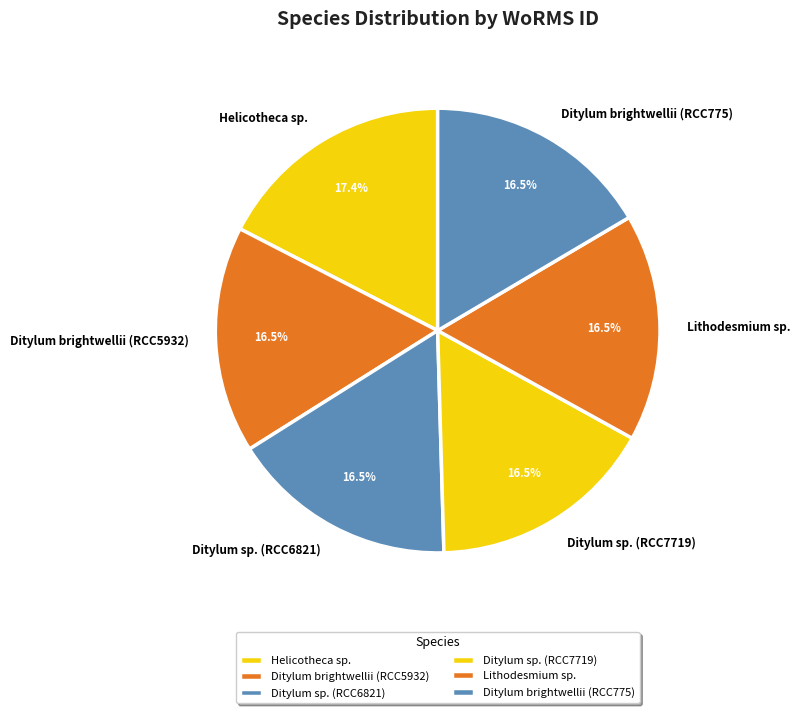

Is Ditylum brightwellii (RCC5932) the majority of the pie?

No